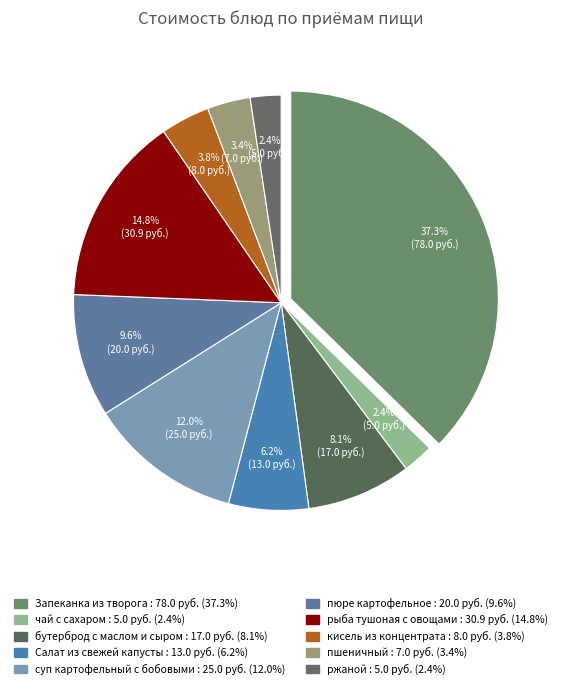

To the nearest percent, what portion does пюре картофельное represent?

10%